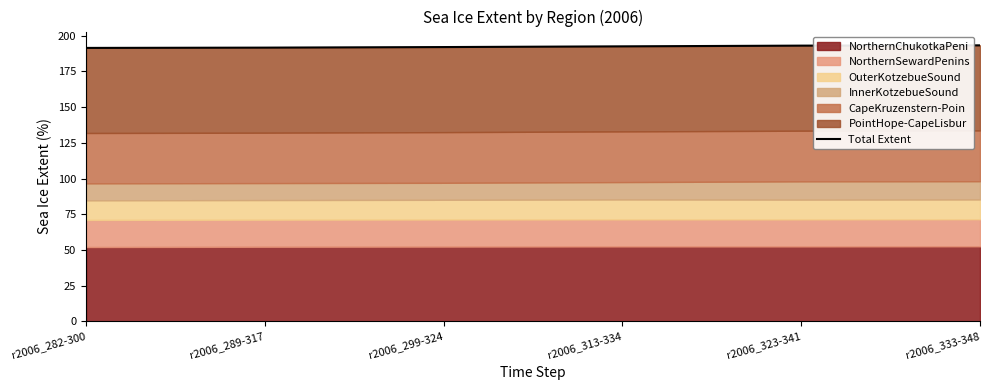

Reading left to right, list all the values displayed in this chart.

191.5	191.7	192.1	192.6	193.1	193.3